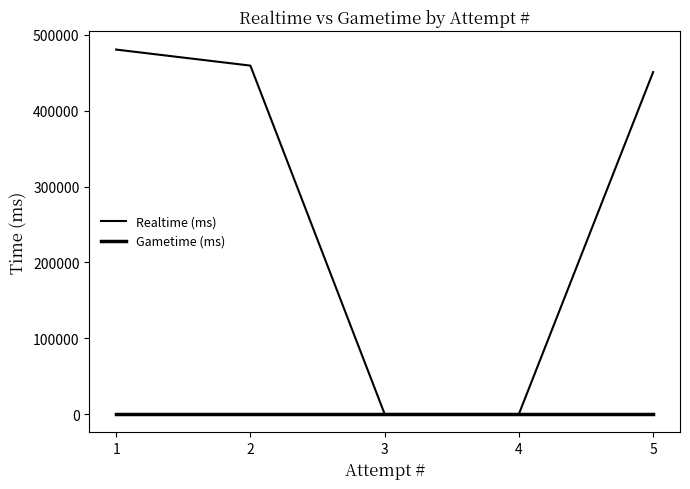

At which label does Gametime (ms) reach its minimum?

1